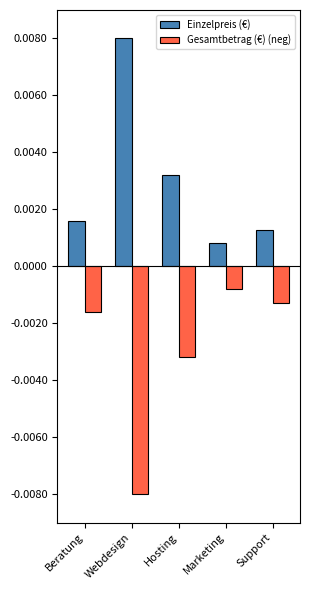

What is the label of the 2nd bar from the left?

Webdesign